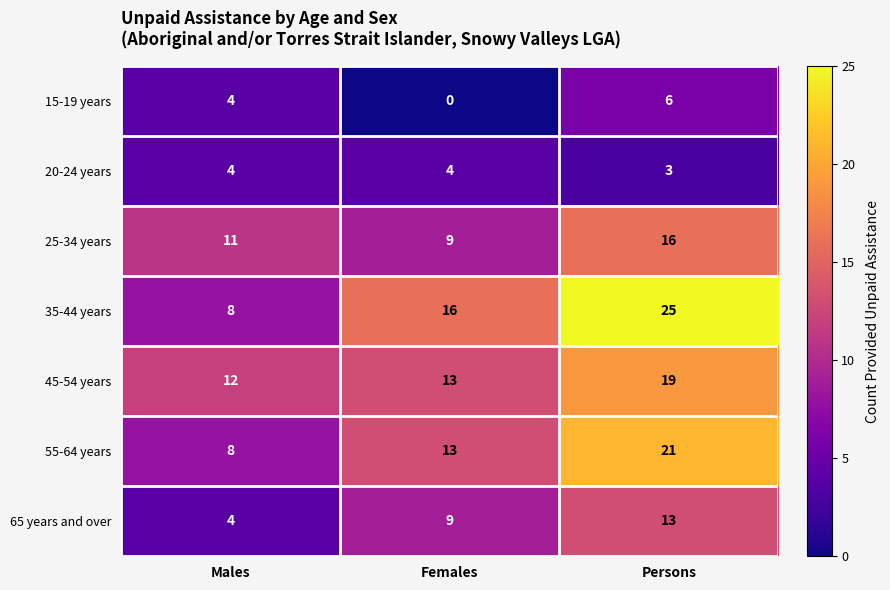

At which category is the sum across all series the highest?

Persons